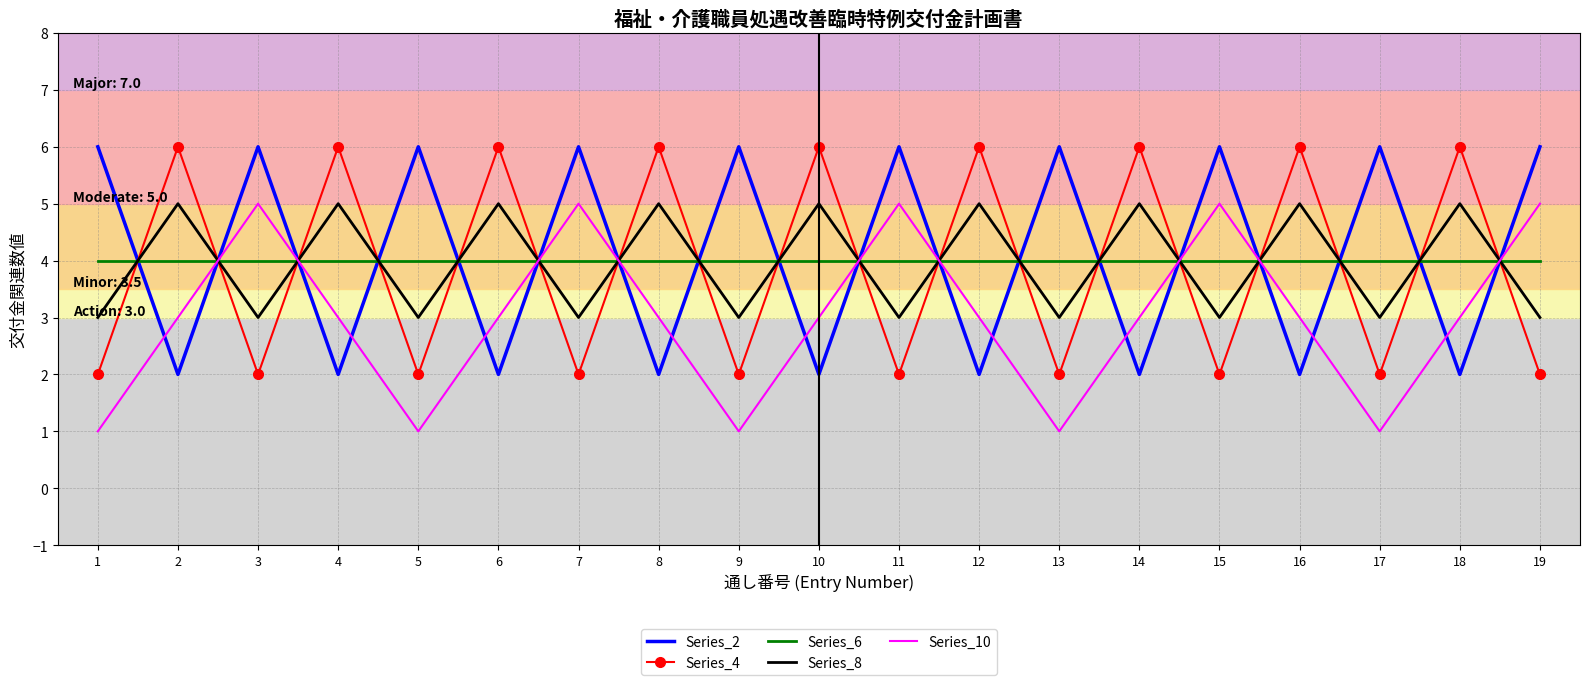

Is the value of Series_8 at 8 greater than the value of Series_4 at 3?

Yes